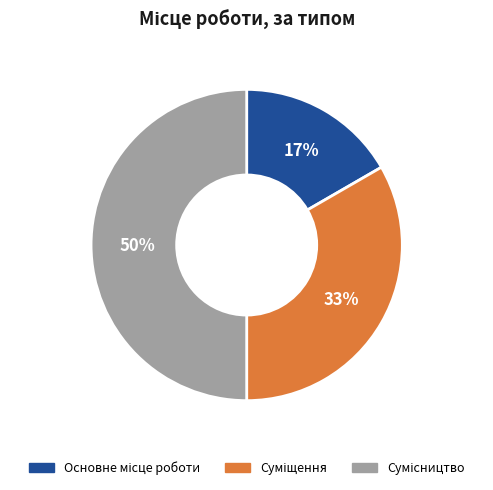

To the nearest percent, what is the difference between the largest and smallest slice percentages?

33%